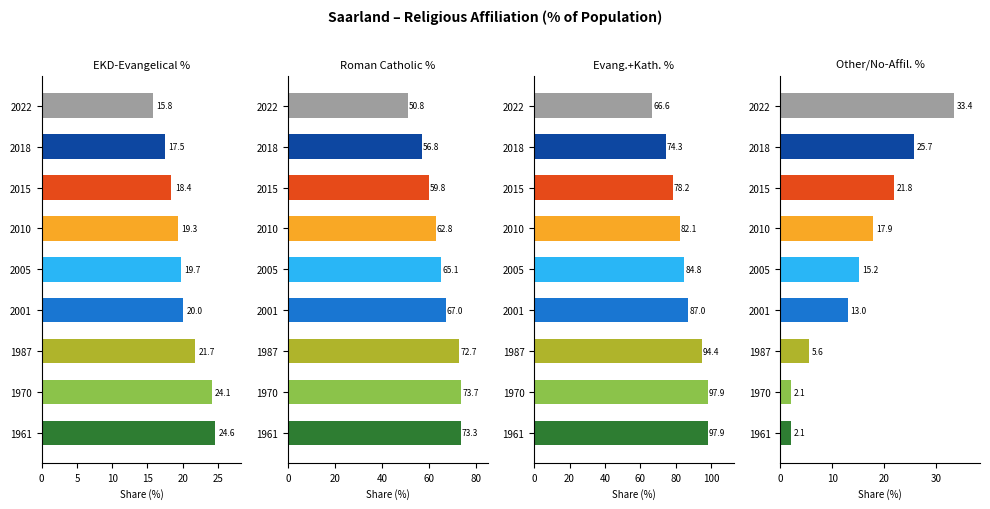

Is the value of Other/No-Affil. % at 2015 greater than the value of Roman Catholic % at 2010?

No